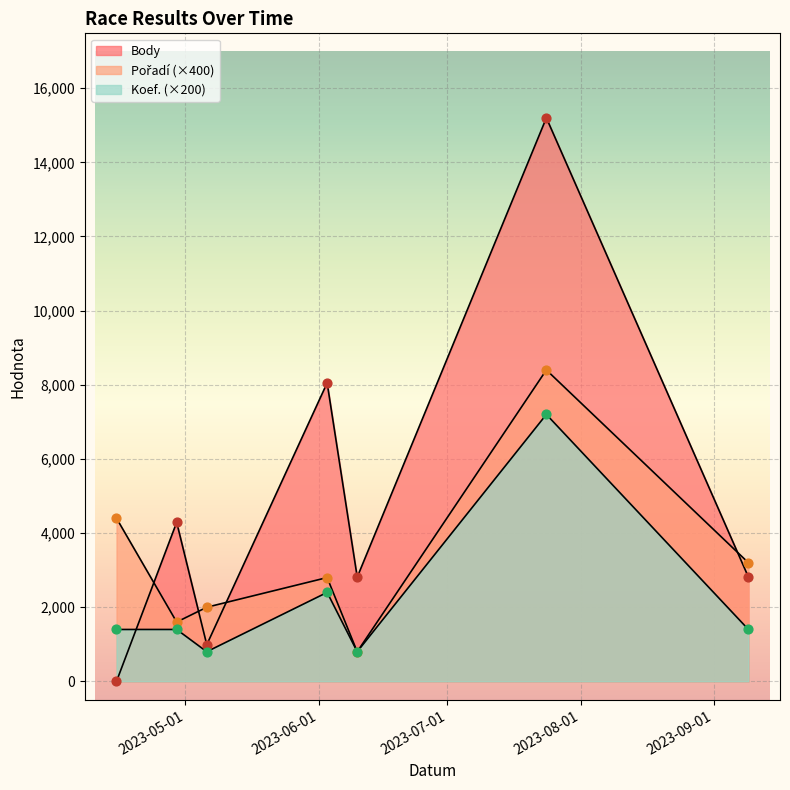

What are all the series names shown in the legend?

Body, Pořadí, Koef.